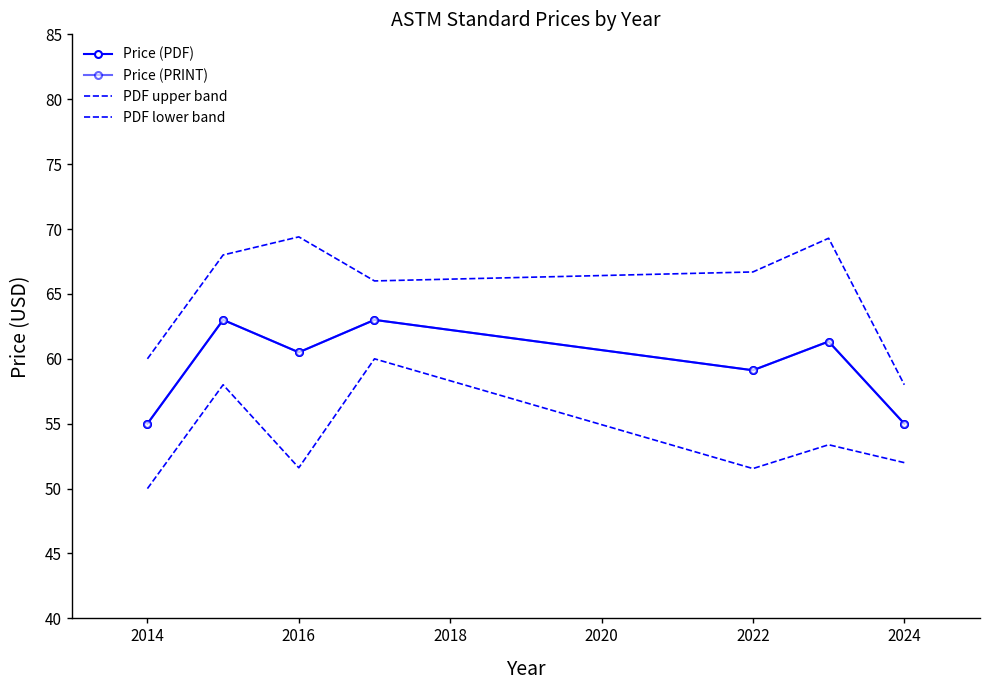

At how many categories does at least one series exceed 69?

2